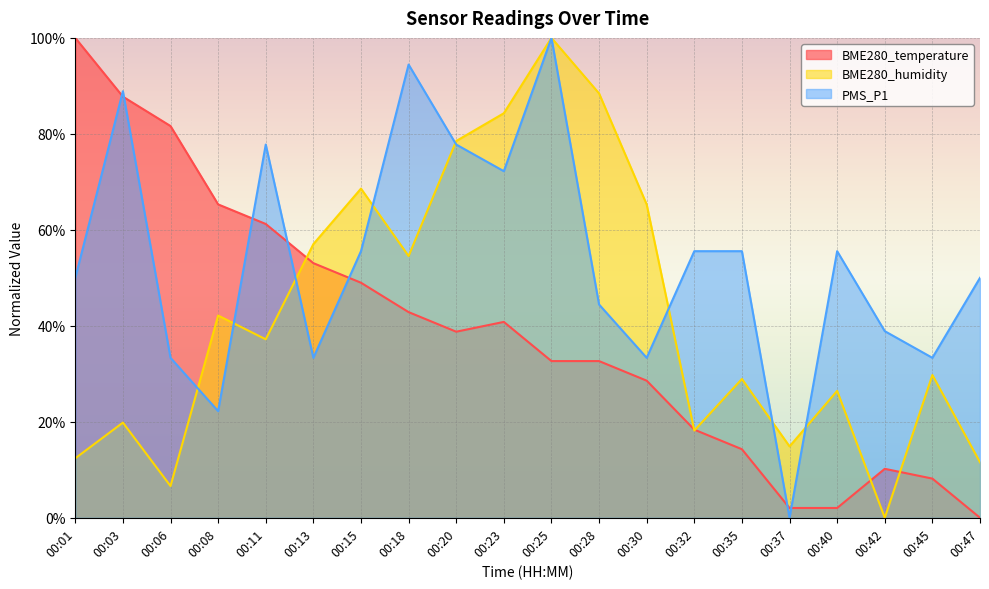

Between 00:13 and 00:40, which series saw the biggest shift?

BME280_temperature